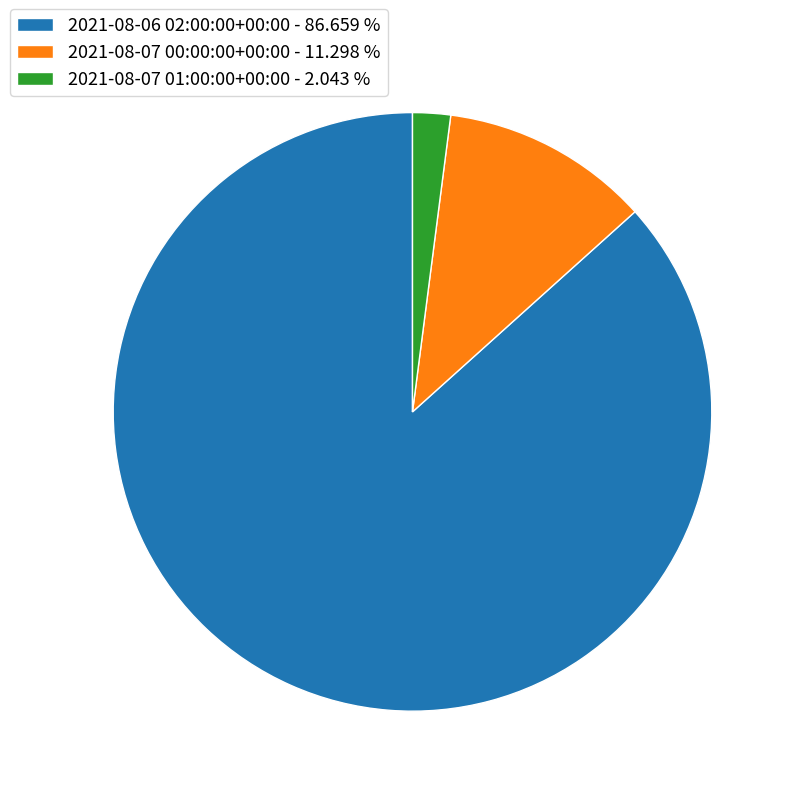

What is the largest slice in the pie chart?

2021-08-06 02:00:00+00:00